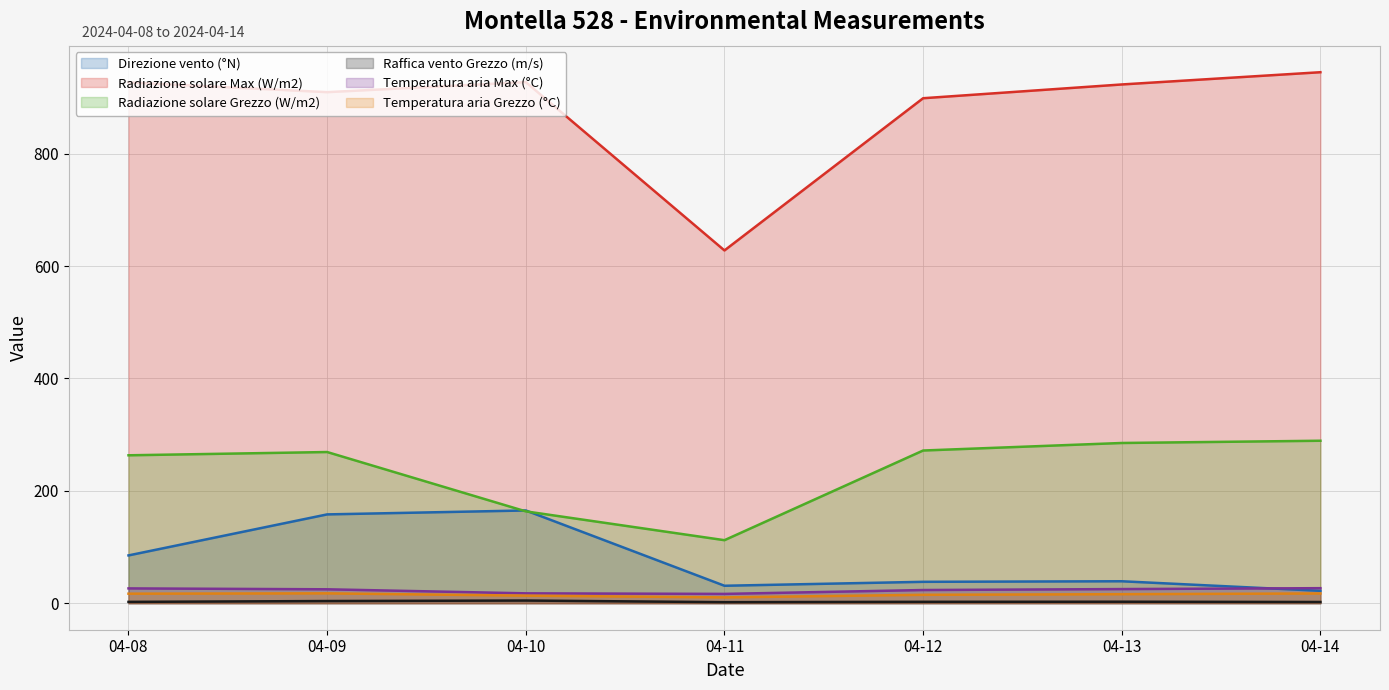

How many interior local valleys does the Radiazione solare Max (W/m2) series have?

2